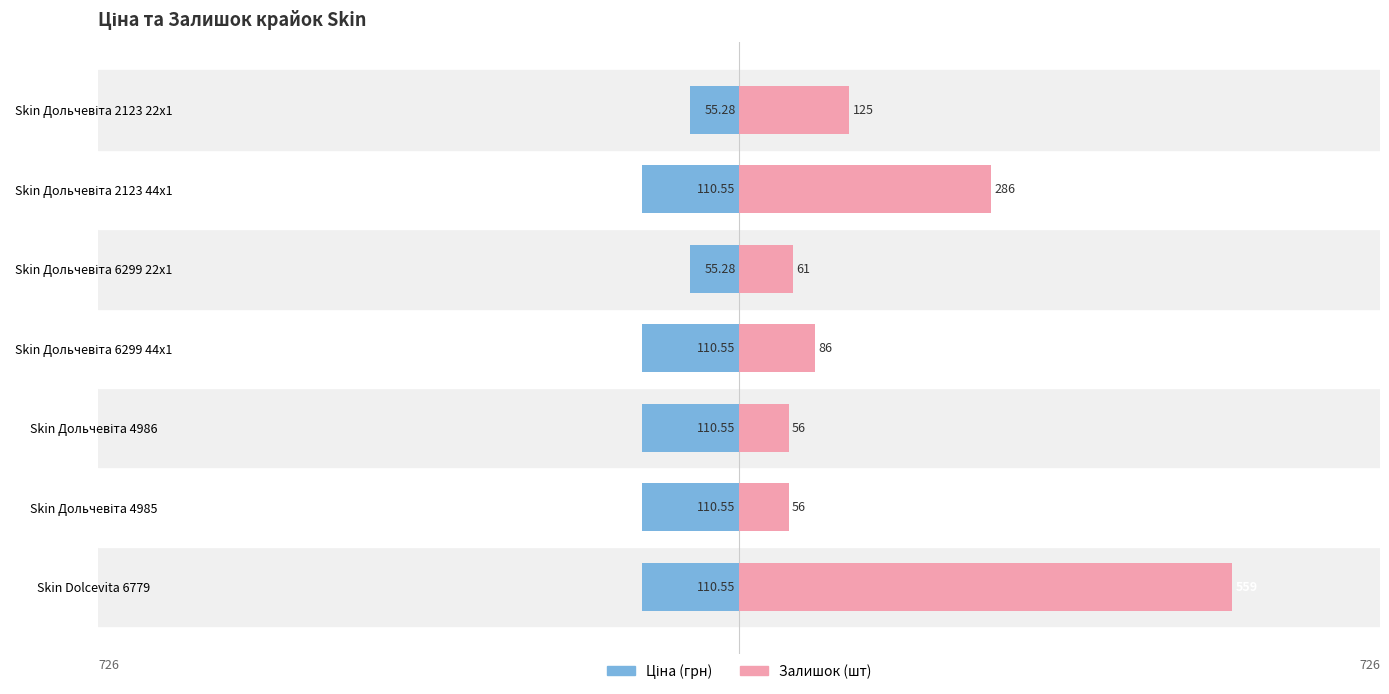

How many bars are there in total?

14